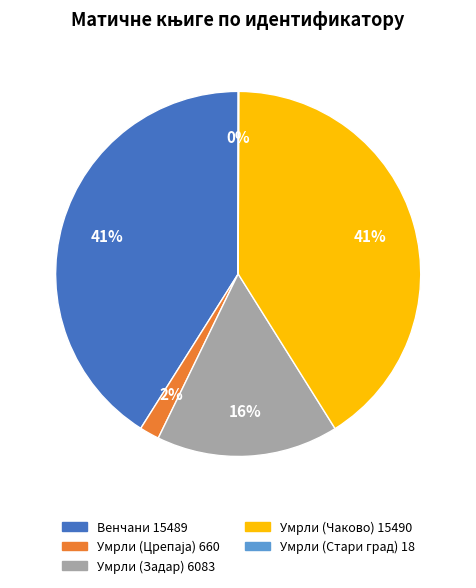

Do Умрли (Задар) 6083 and Умрли (Чаково) 15490 together represent more than half of the pie?

Yes